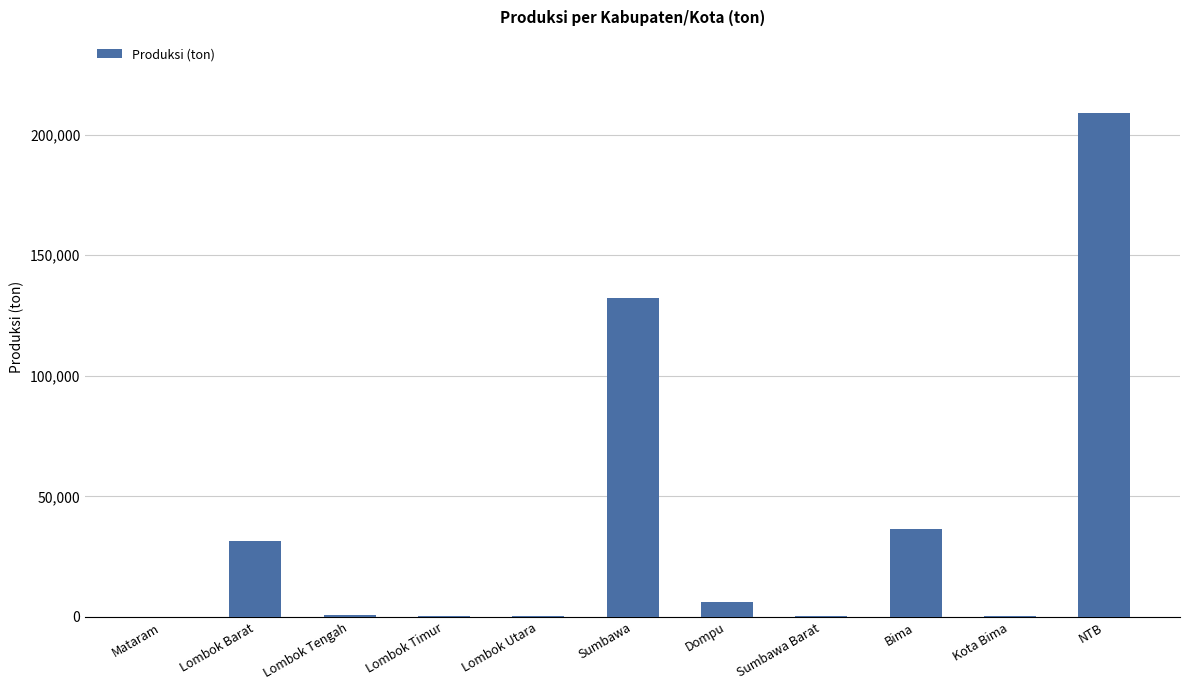

The value at Bima is 36544.1. True or false?

True